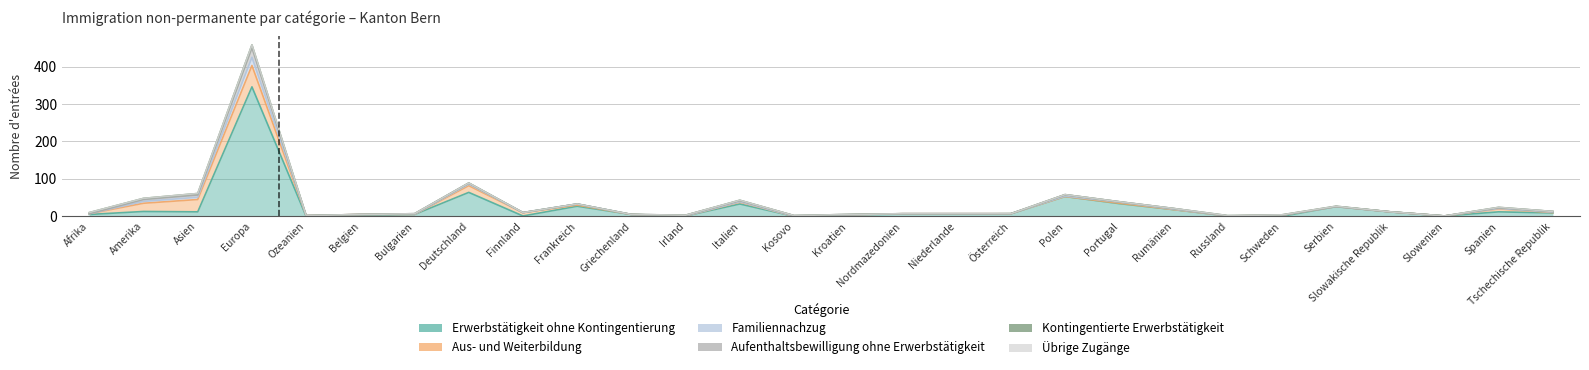

What is the difference between the second highest and minimum values in the Aus- und Weiterbildung series?

33